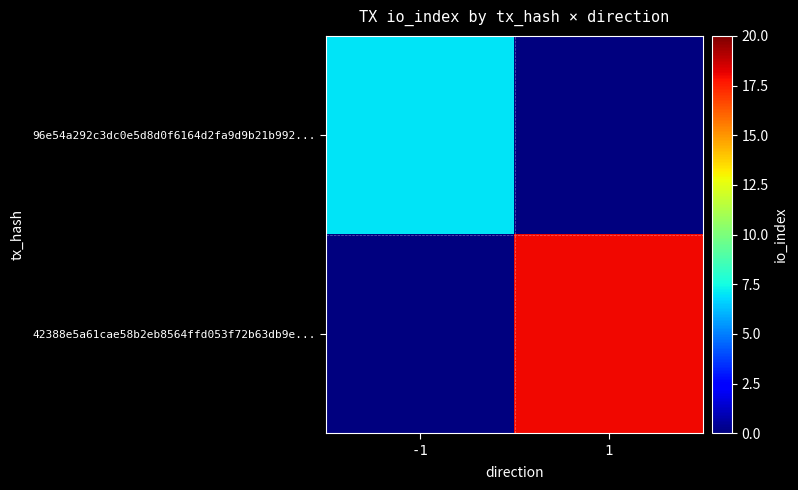

What is the difference between the highest and lowest values at -1?

7